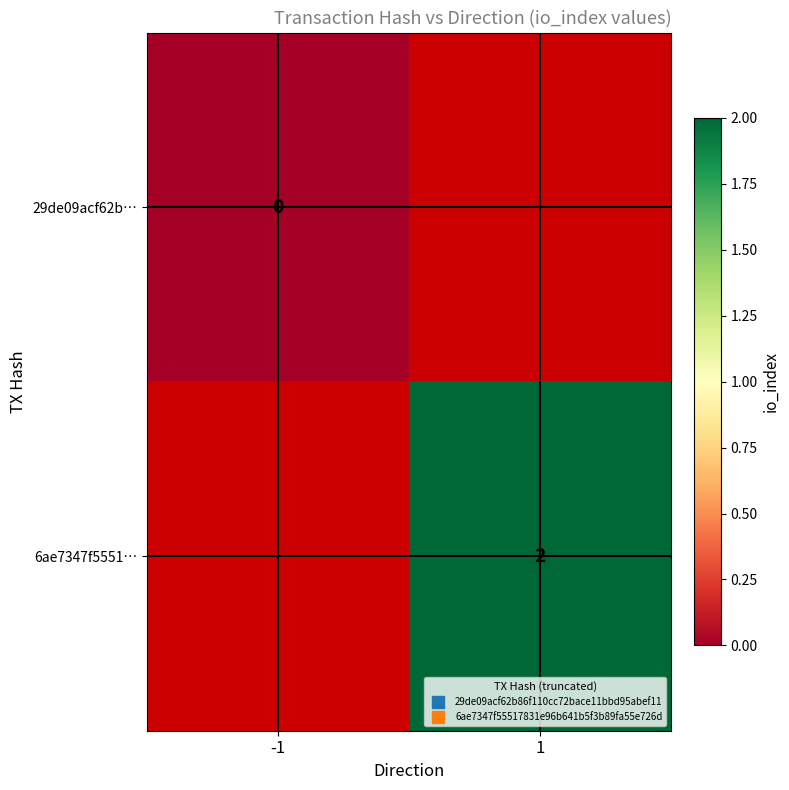

How many distinct data groups are displayed?

2